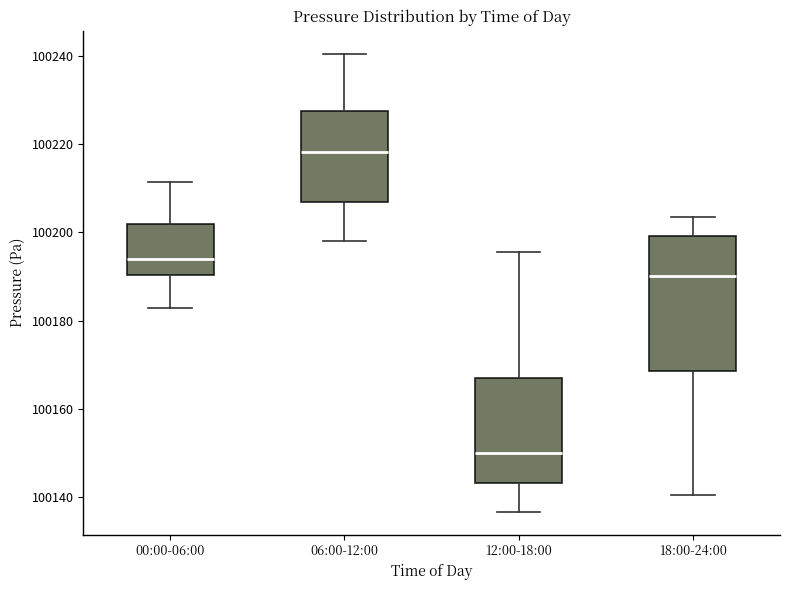

Where is the upper edge of the box for 00:00-06:00 on the y-axis? The values are not printed on the chart, so give them approximately, as read against the axis.

100202